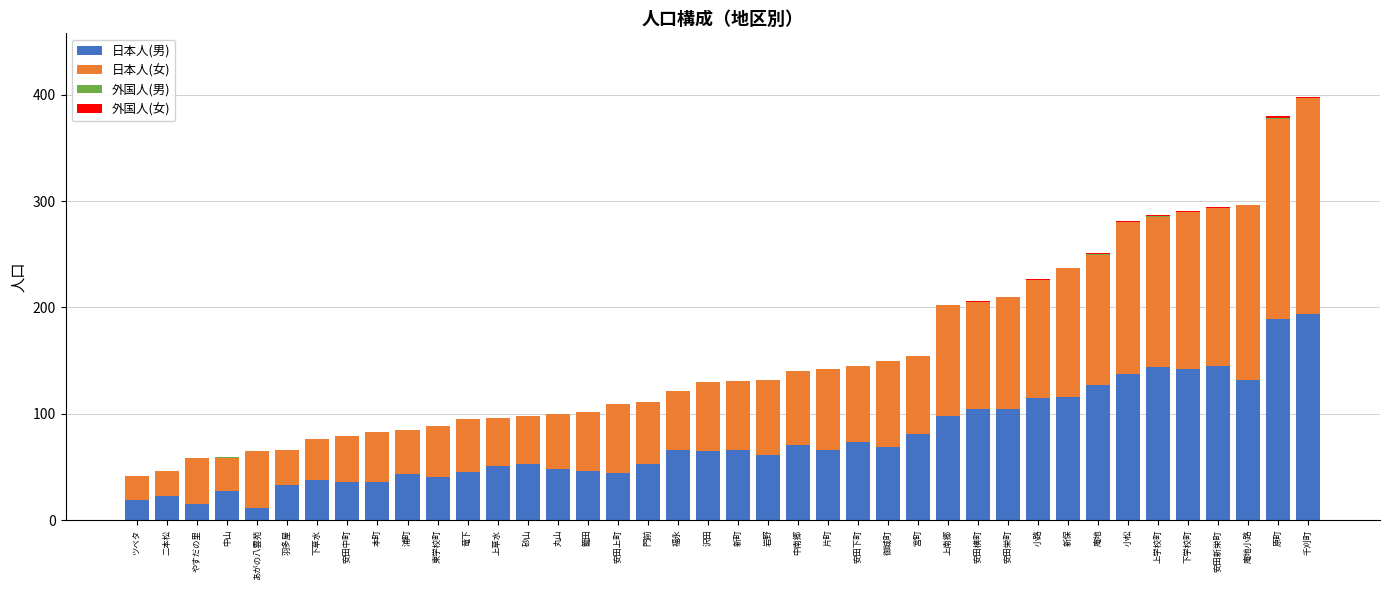

Are the bars grouped side by side (vs. stacked)?

No